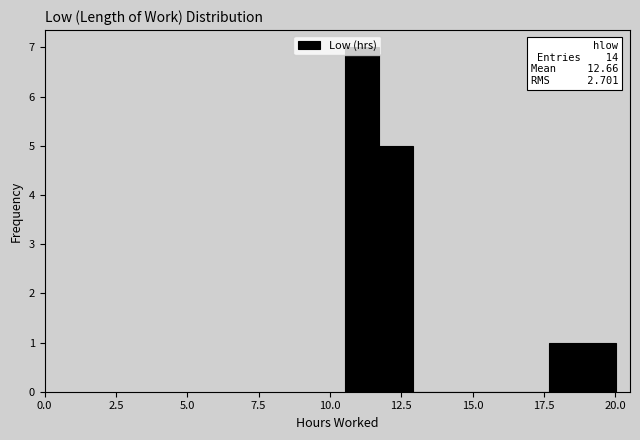

Read against the x-axis, roughly where is the centre of the tallest bar?

11.0